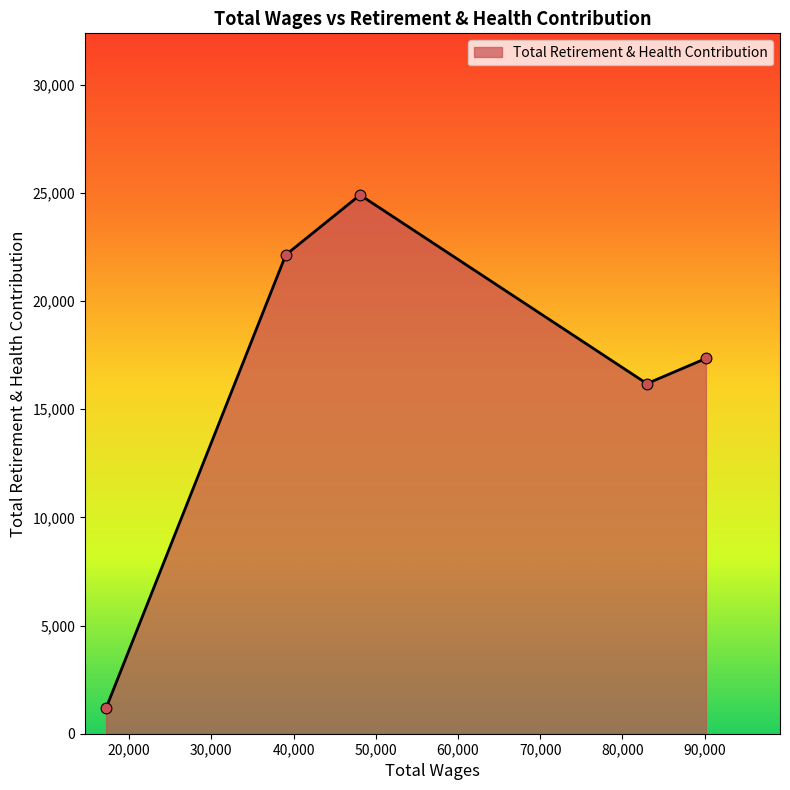

What is the minimum value shown in the chart?

1188